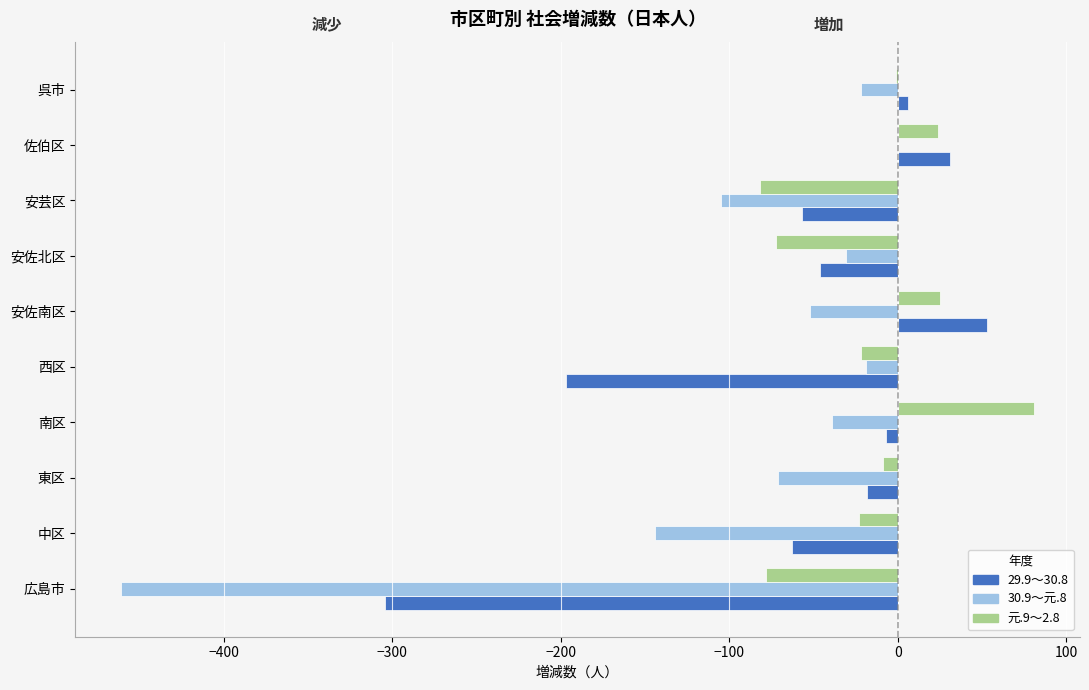

Rank the series by their average value, from highest to lowest.

元.9～2.8, 29.9～30.8, 30.9～元.8